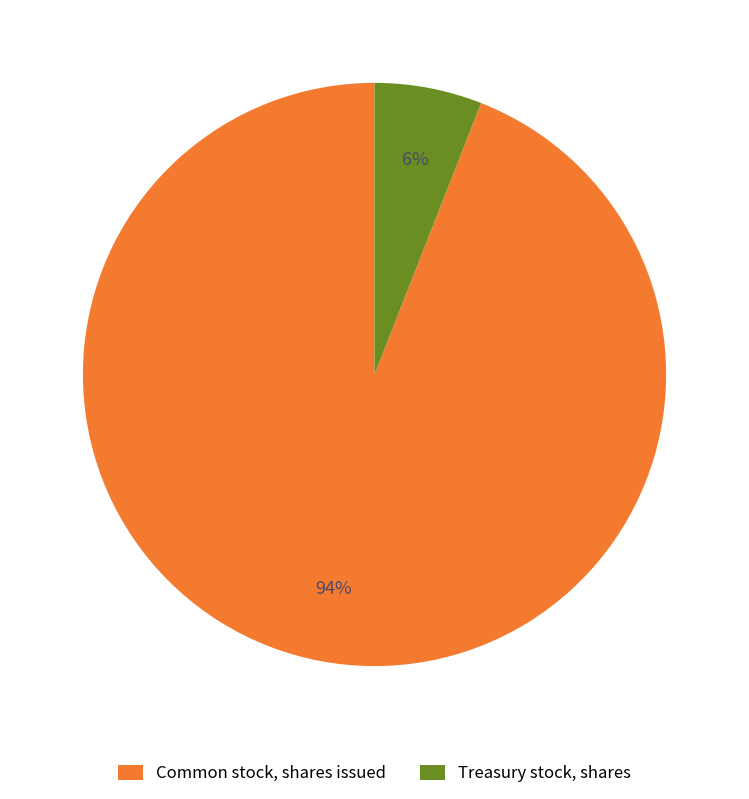

Approximately how many times larger is the value at Treasury stock, shares compared to Common stock, shares issued?

0.1